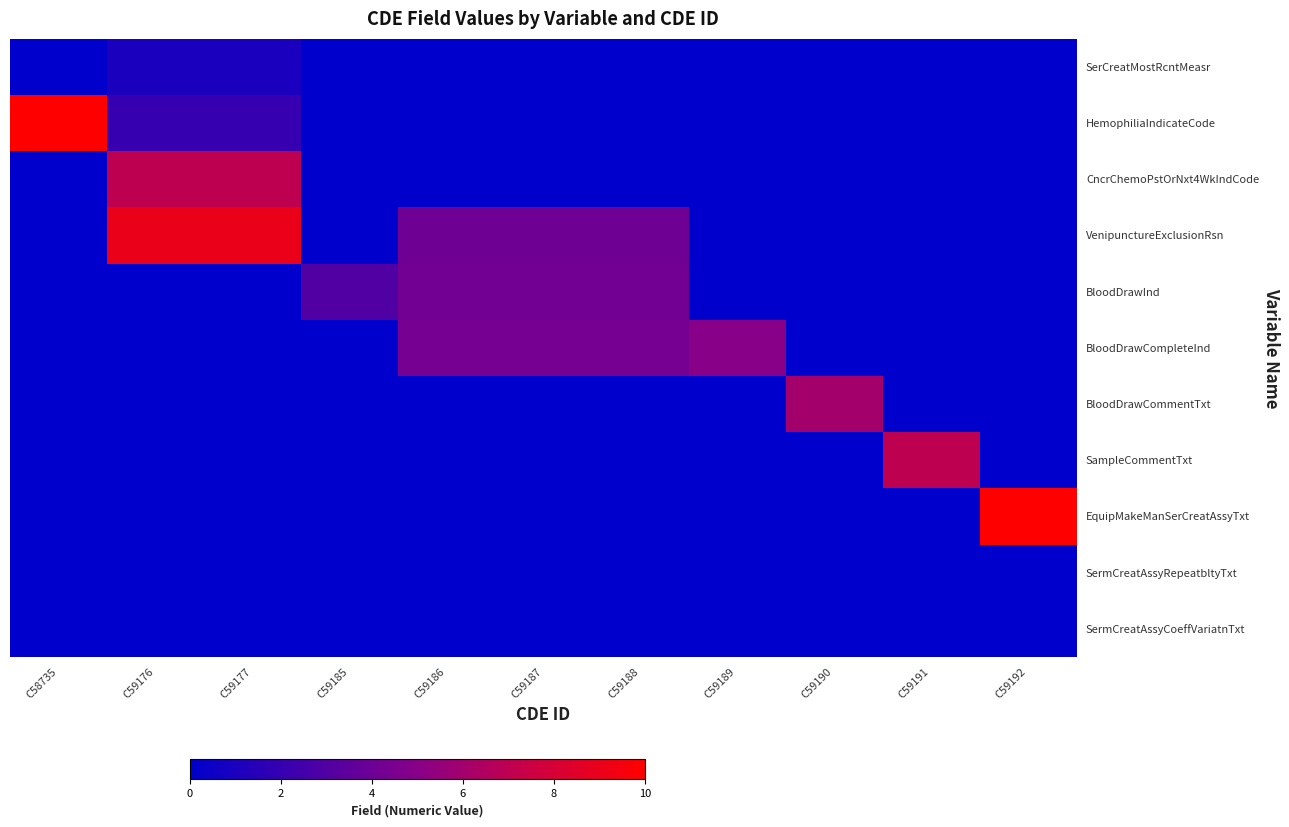

Count the number of categories in the chart.

11